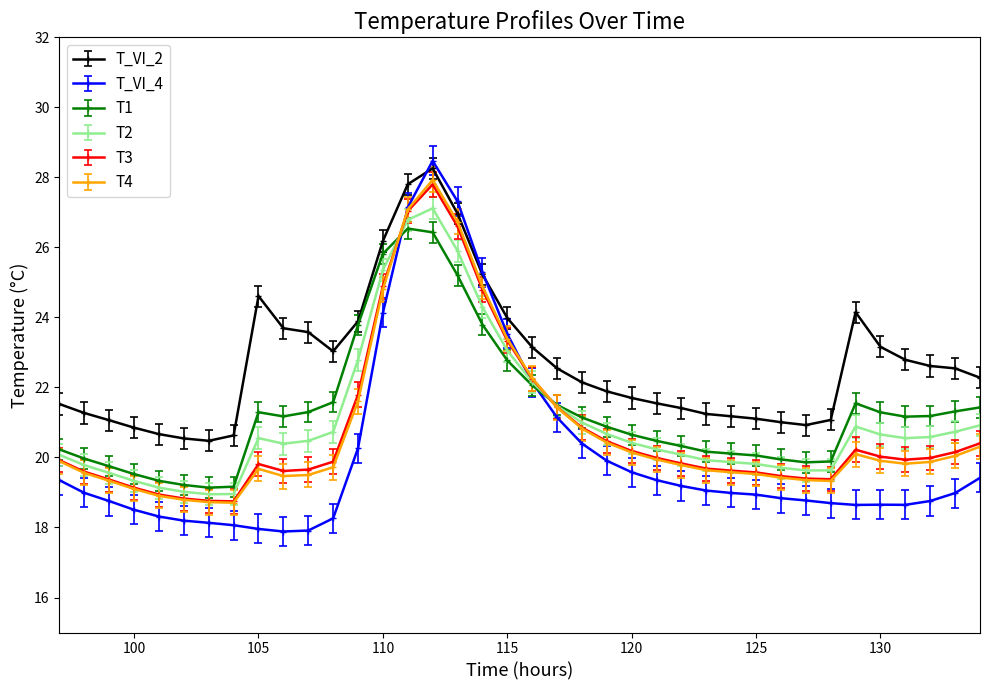

True or false: T4 has more than 1 points higher than both neighbors.

True